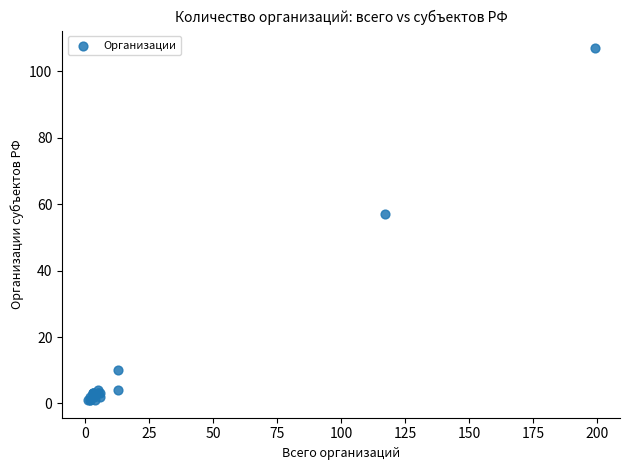

What Y value in the scatter plot is closest to 54?

57